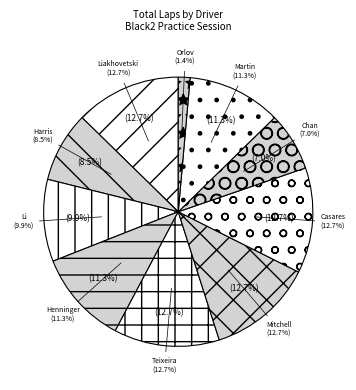

To the nearest percent, what portion does Benjamin Chan represent?

7%